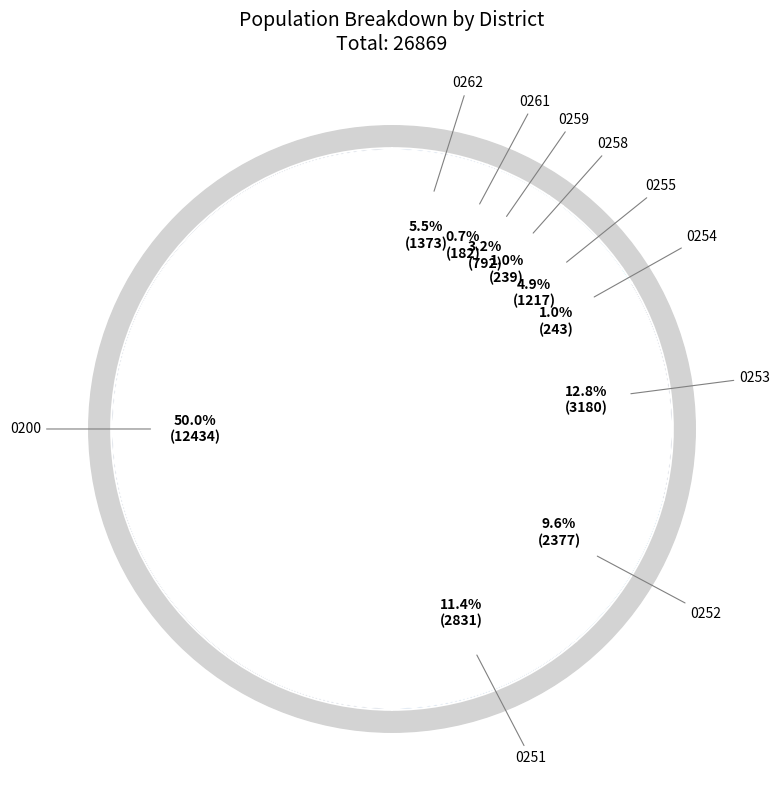

To the nearest percent, what is the difference between the largest and smallest slice percentages?

49%